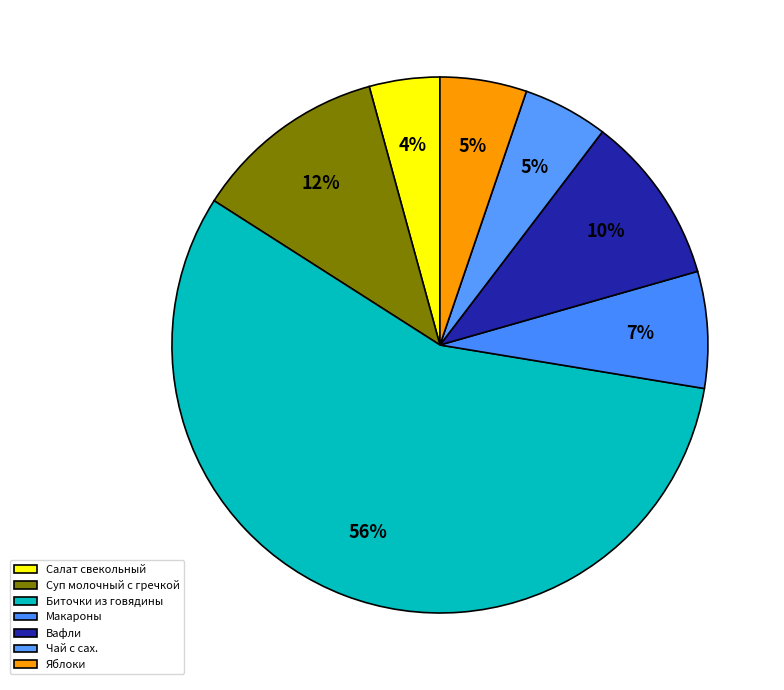

How many slices are in this pie chart?

7